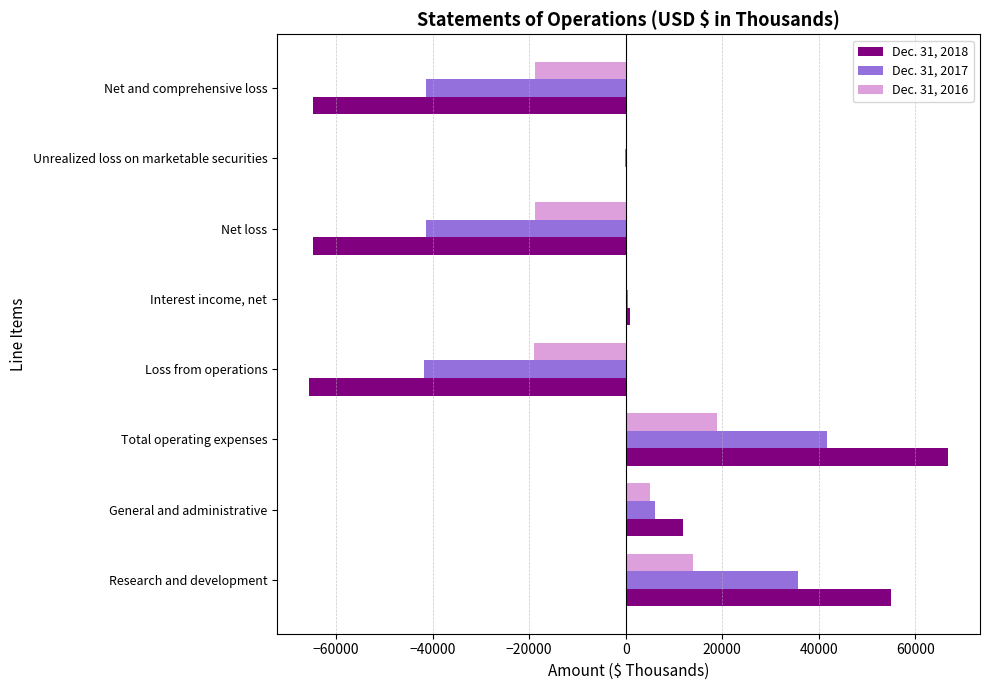

What is the sum of all Dec. 31, 2018 values?

-60805